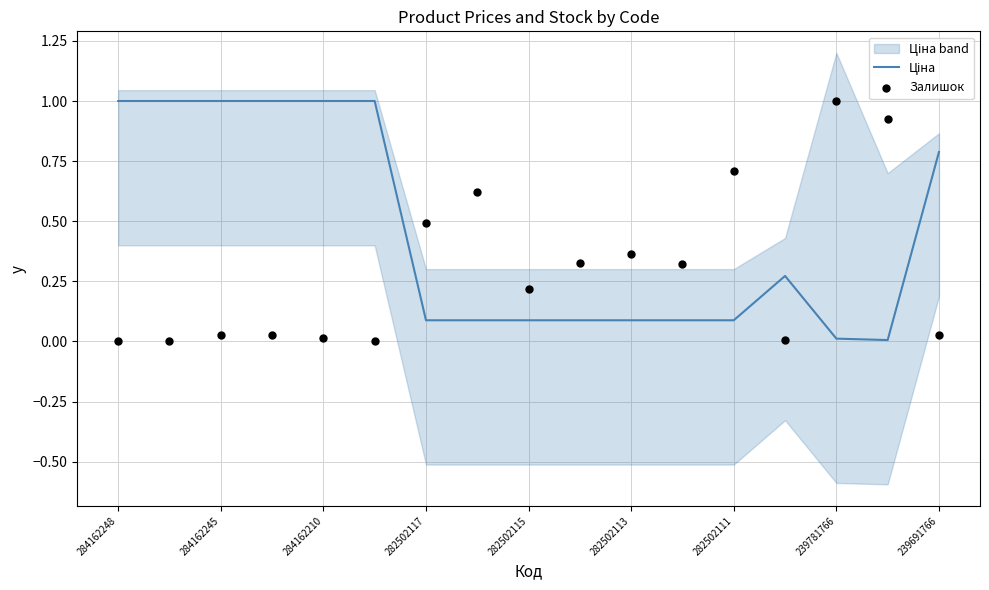

What are all the series names shown in the legend?

Ціна, Залишок